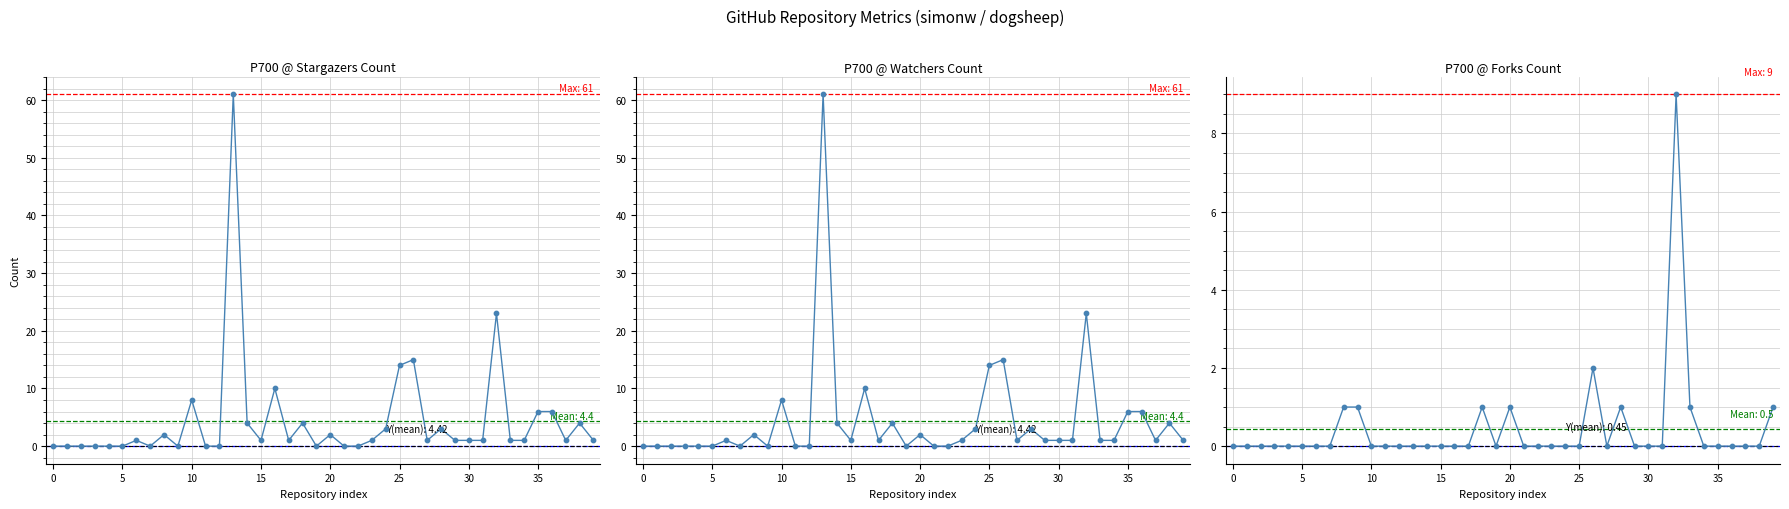

Is the value of watchers_count at 33 greater than the value of stargazers_count at 30?

Yes